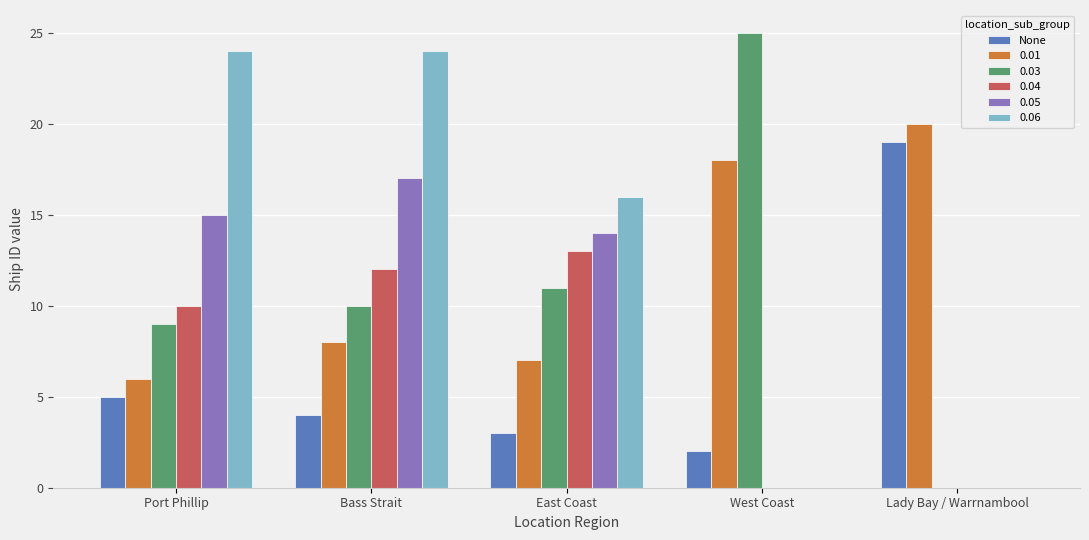

Count the number of data series in this chart.

6